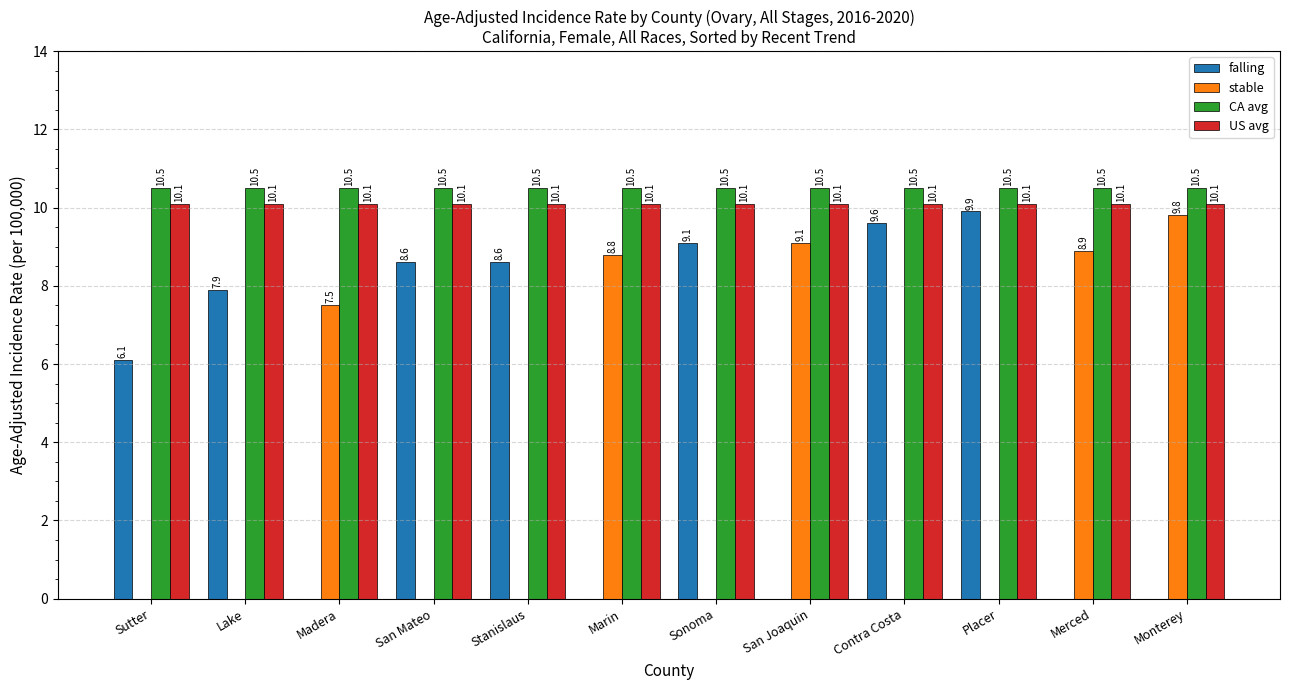

Is the value of stable at Sonoma greater than the value of CA avg at Monterey?

No